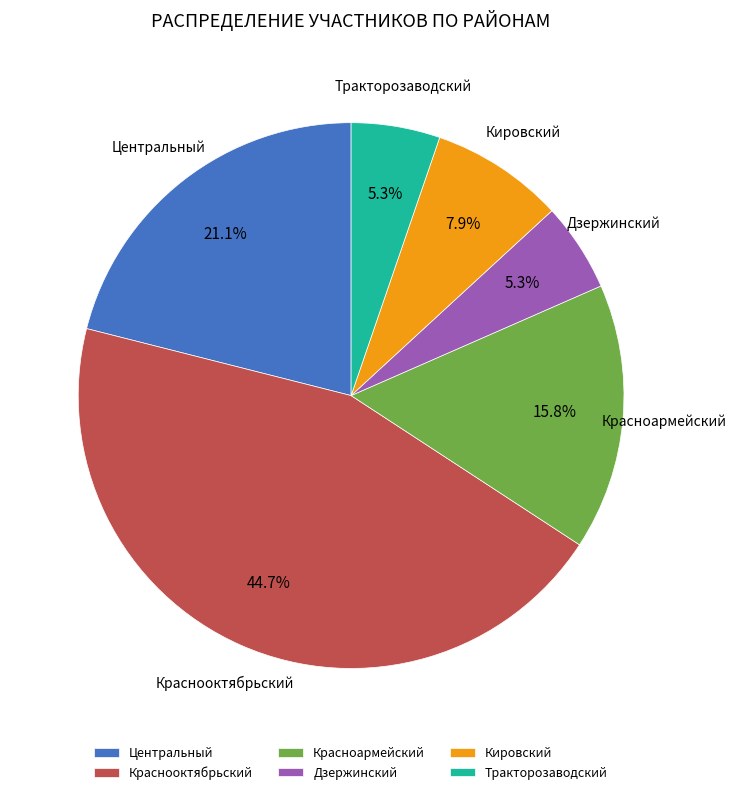

Is there a majority slice in this chart?

No